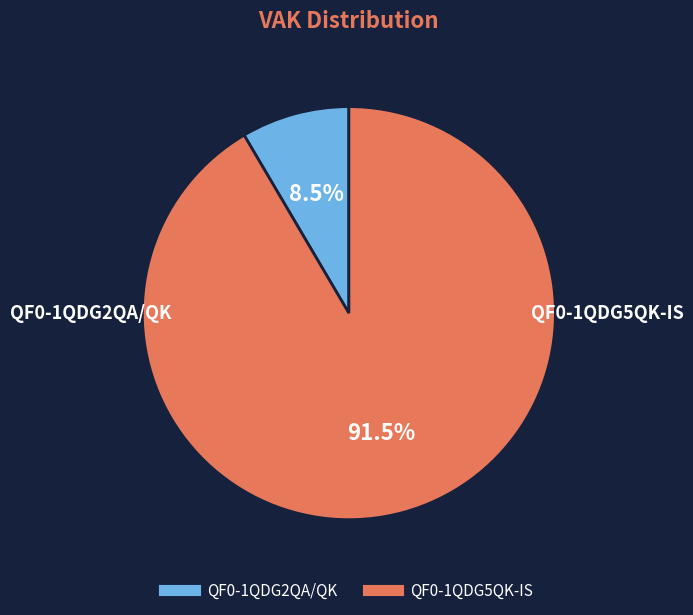

How many segments does this pie chart have?

2